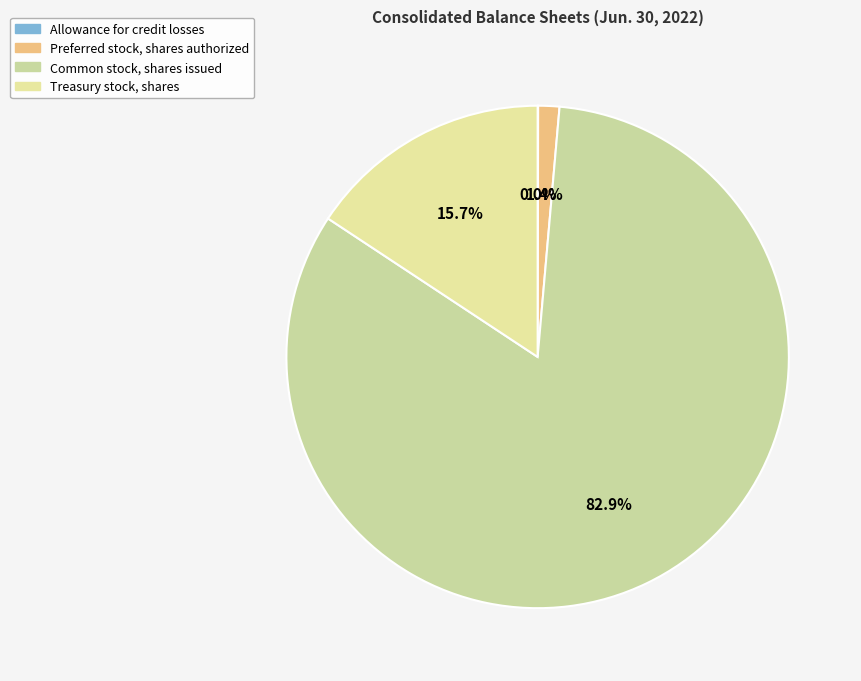

To the nearest percent, what portion does Treasury stock, shares represent?

16%